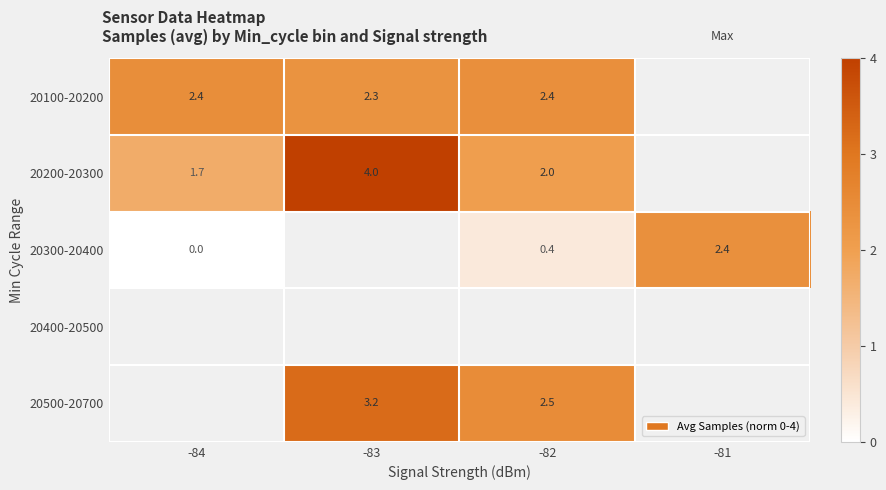

How many series are shown in this chart?

5